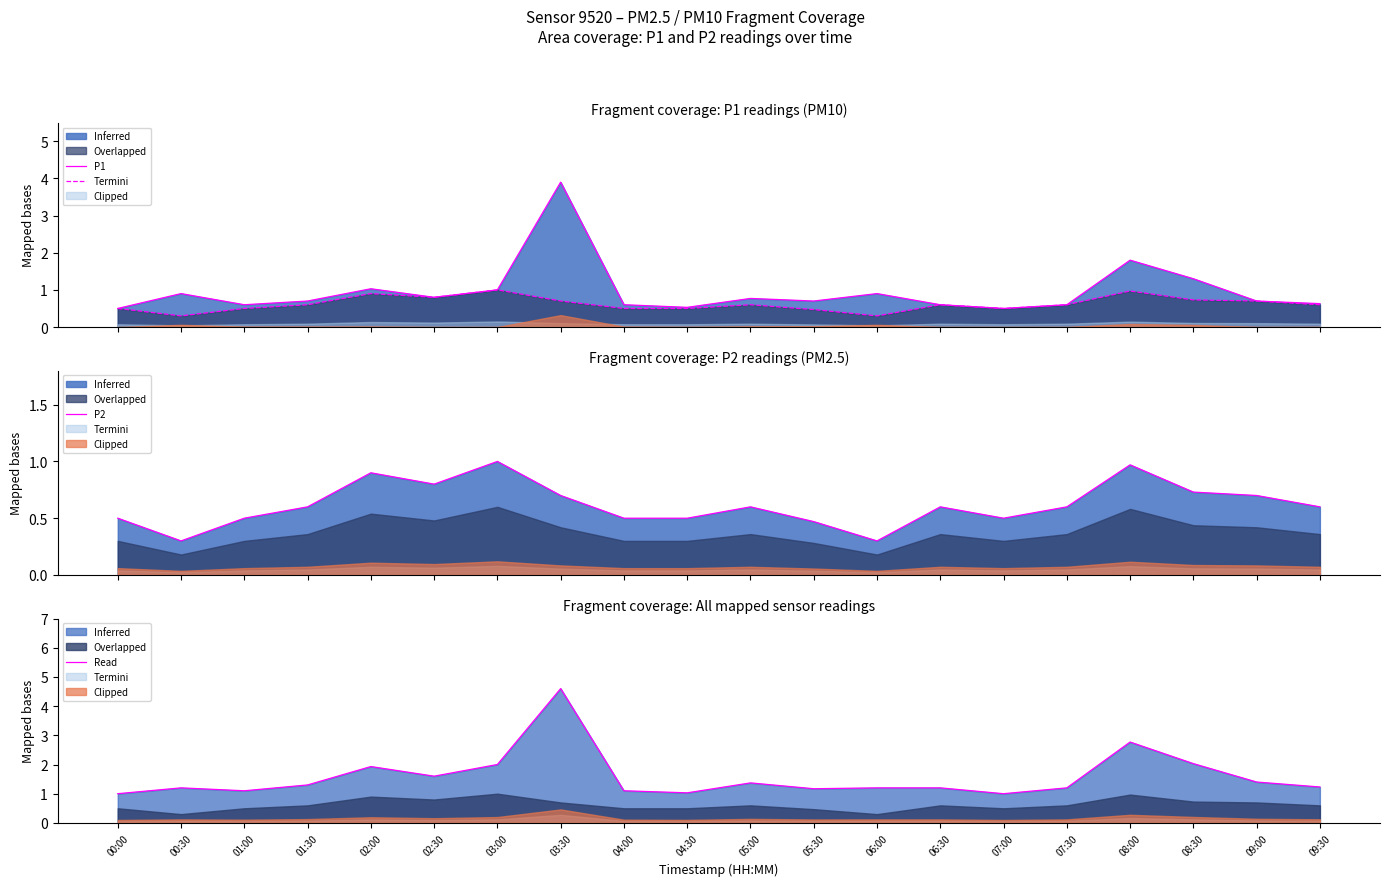

What is the value of the Termini point at the 8th from the left?

4.6